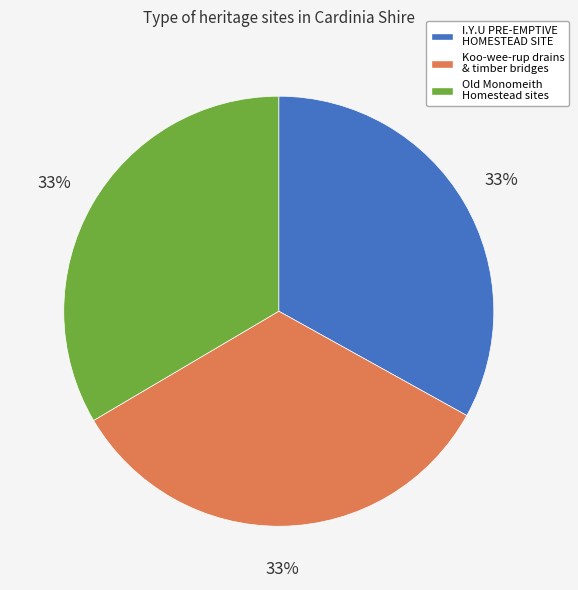

Is there a majority slice in this chart?

No